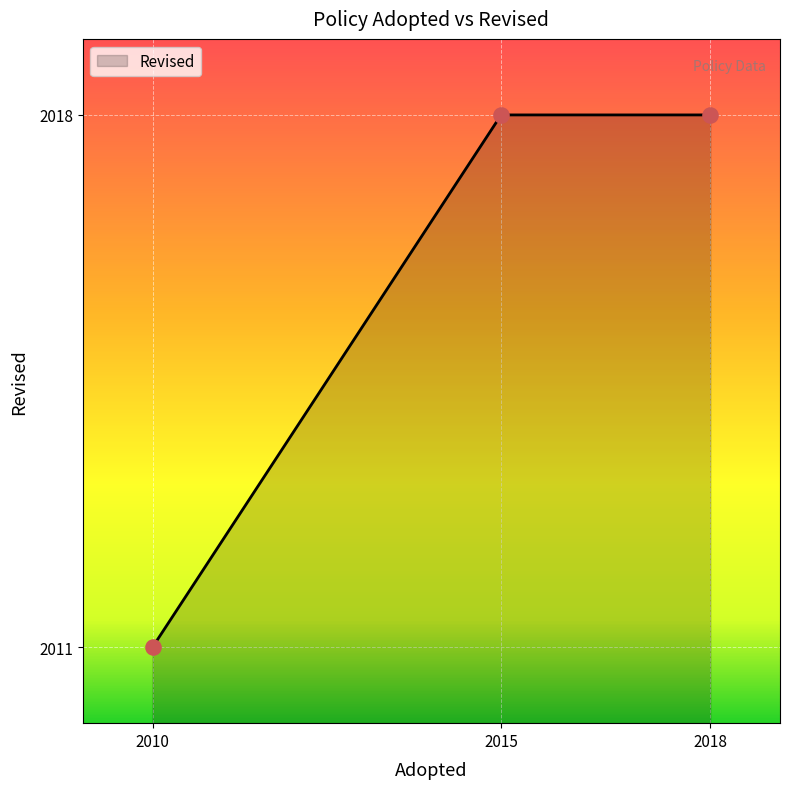

Approximately how many times larger is the value at 2015 compared to 2018?

1.0